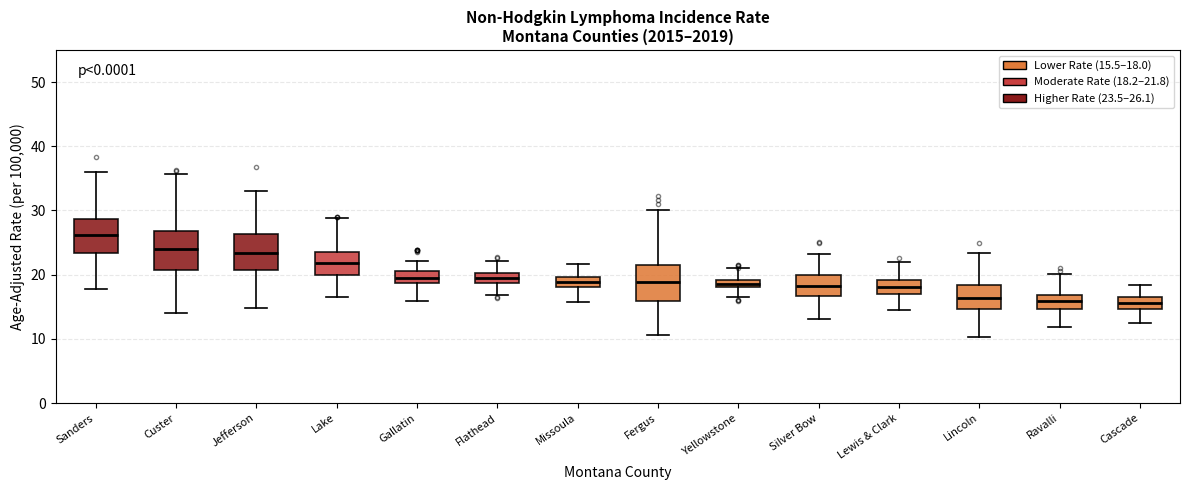

Which box's median line is the highest?

Sanders